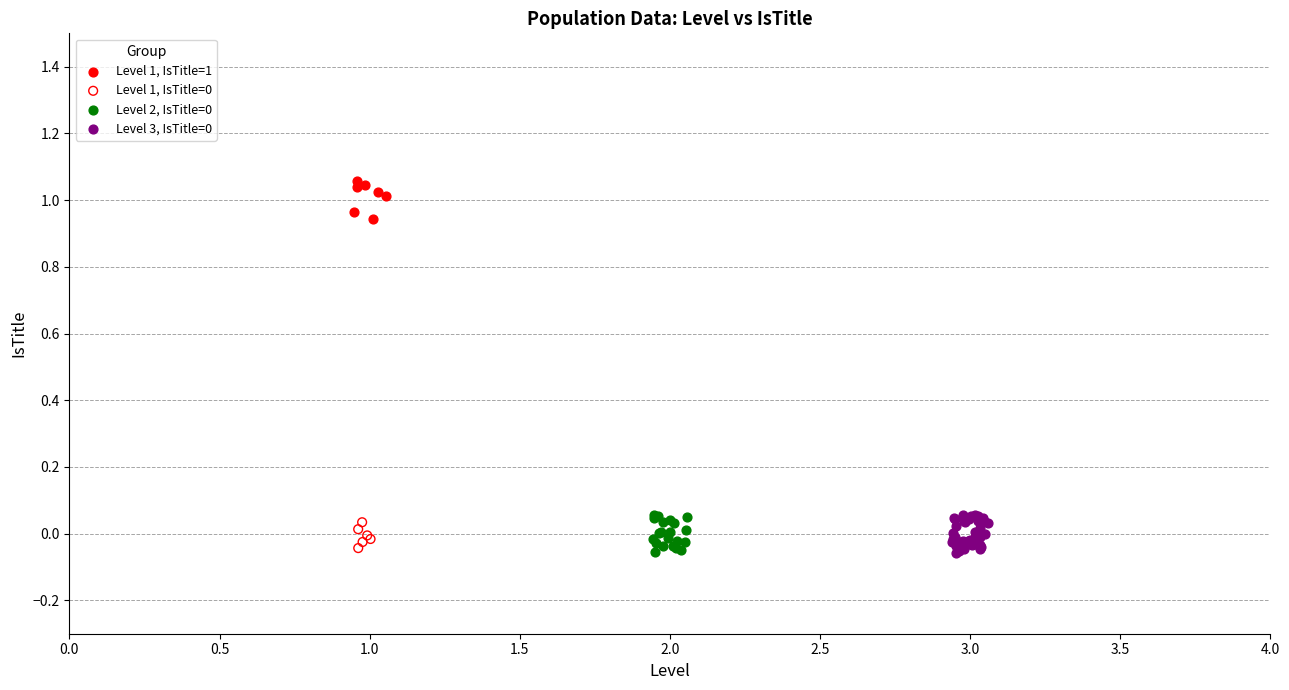

Which series reaches the maximum Y coordinate?

Level 1, IsTitle=1